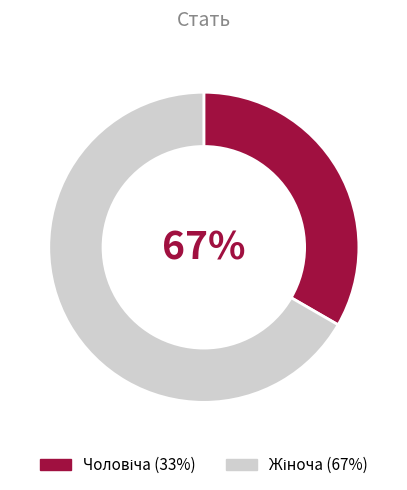

Is it true that Жіноча is 67% of the pie?

True